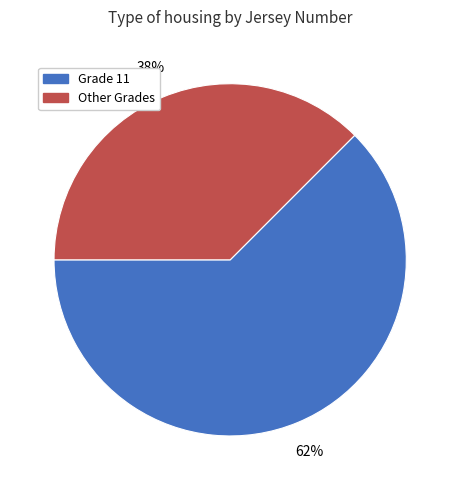

Is there a majority slice in this chart?

Yes